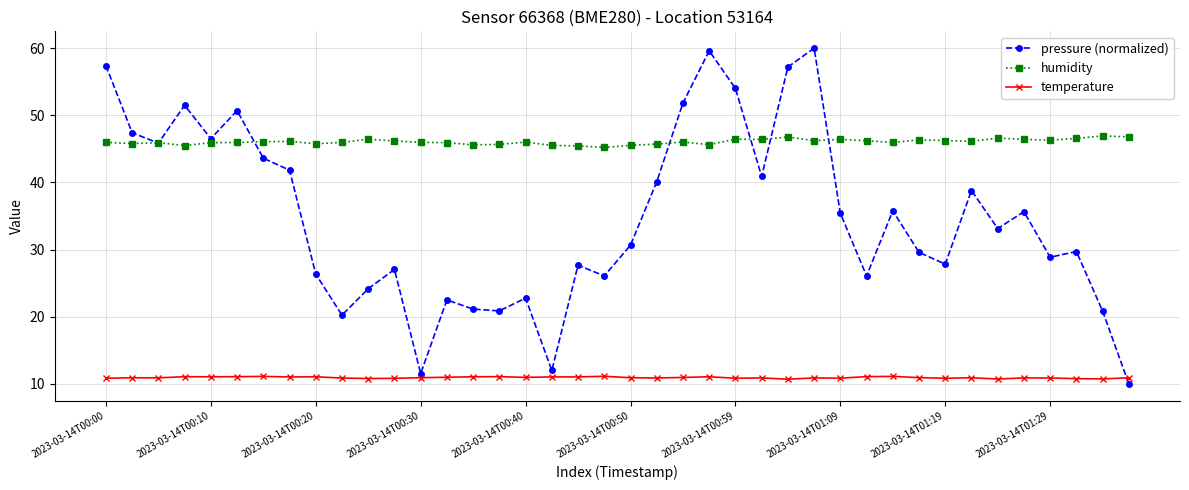

List the series in order of their peak value, highest first.

pressure (normalized), humidity, temperature